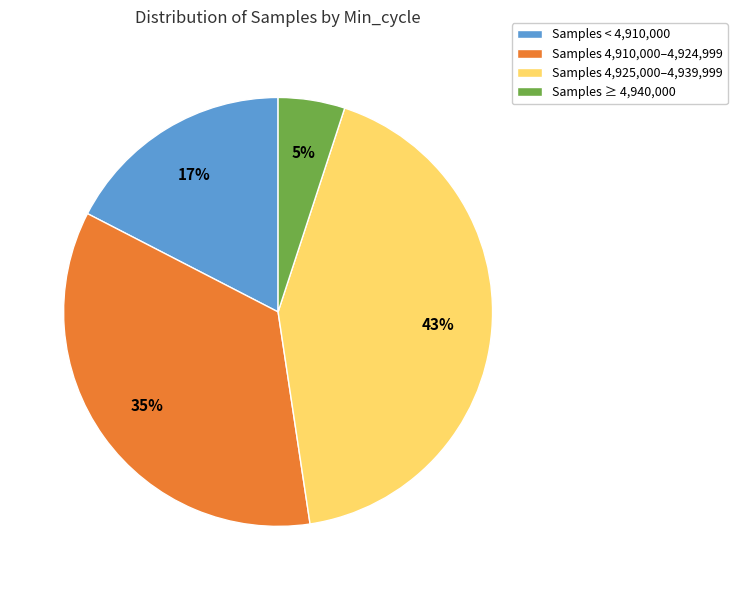

What is the ratio of the value at Samples 4,910,000–4,924,999 to the value at Samples 4,925,000–4,939,999?

0.8